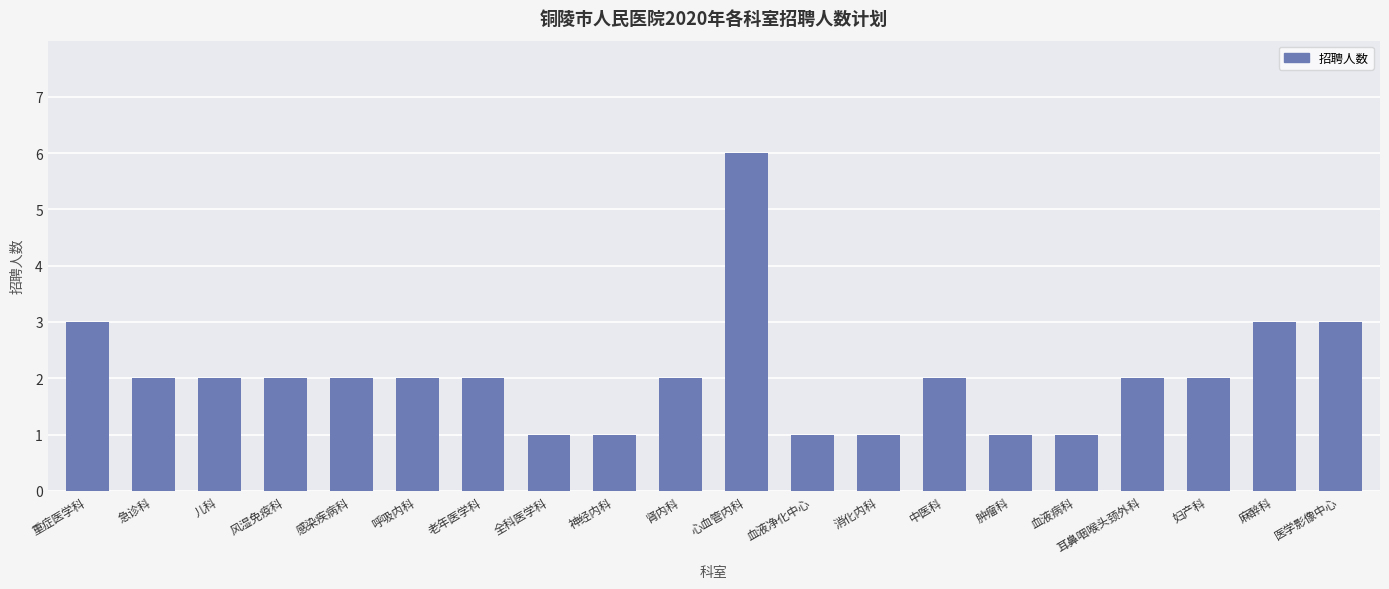

How many distinct data groups are displayed?

1